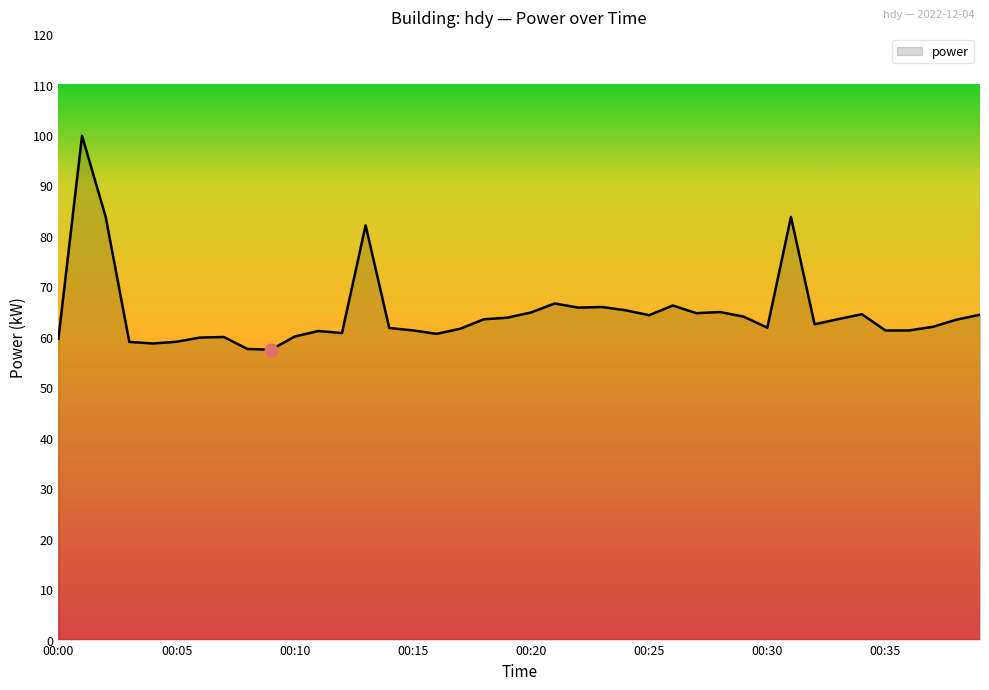

What is the greatest value displayed?

99.9